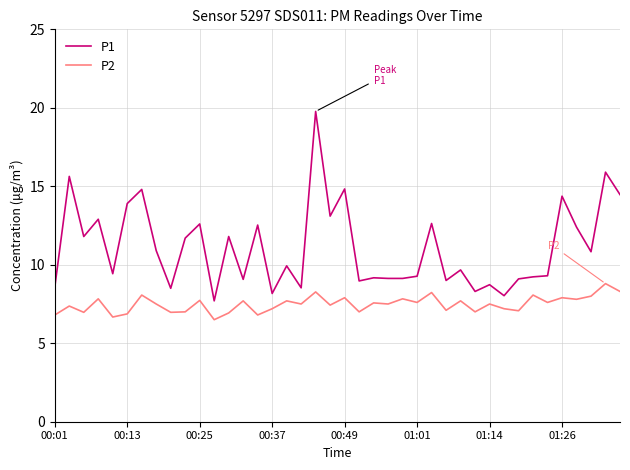

True or false: P1 and P2 intersect in this chart.

False